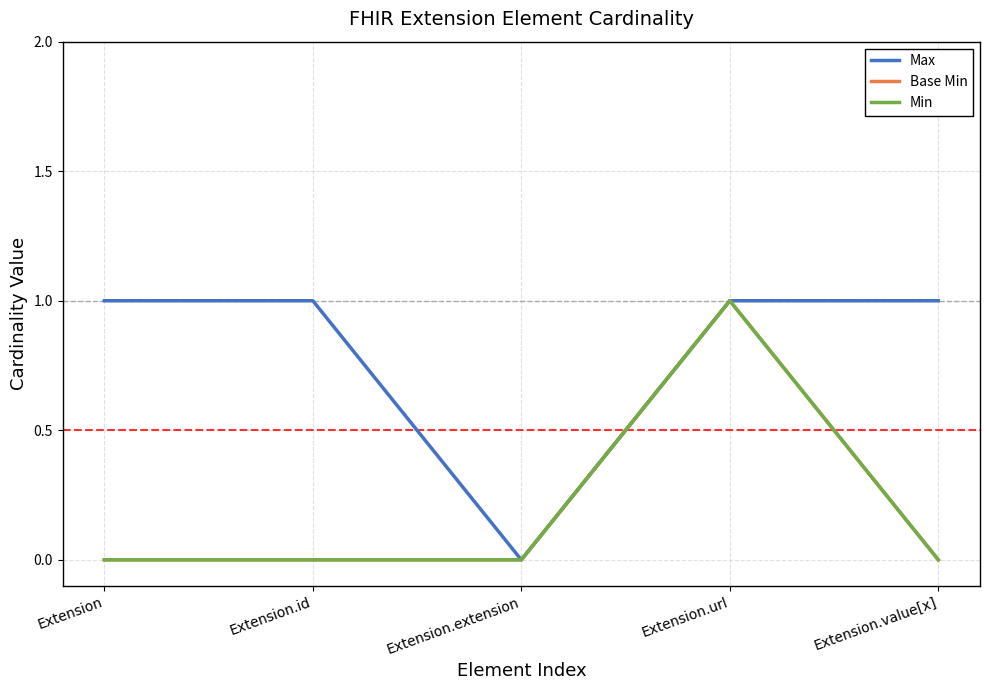

Is this an area chart (filled region under the line)?

No